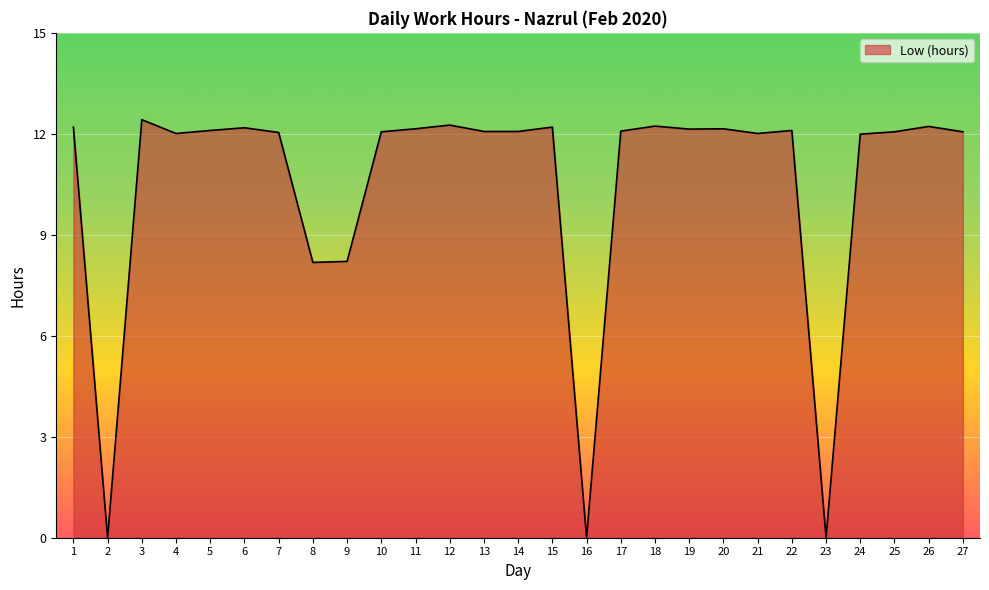

What is the greatest value displayed?

12.4